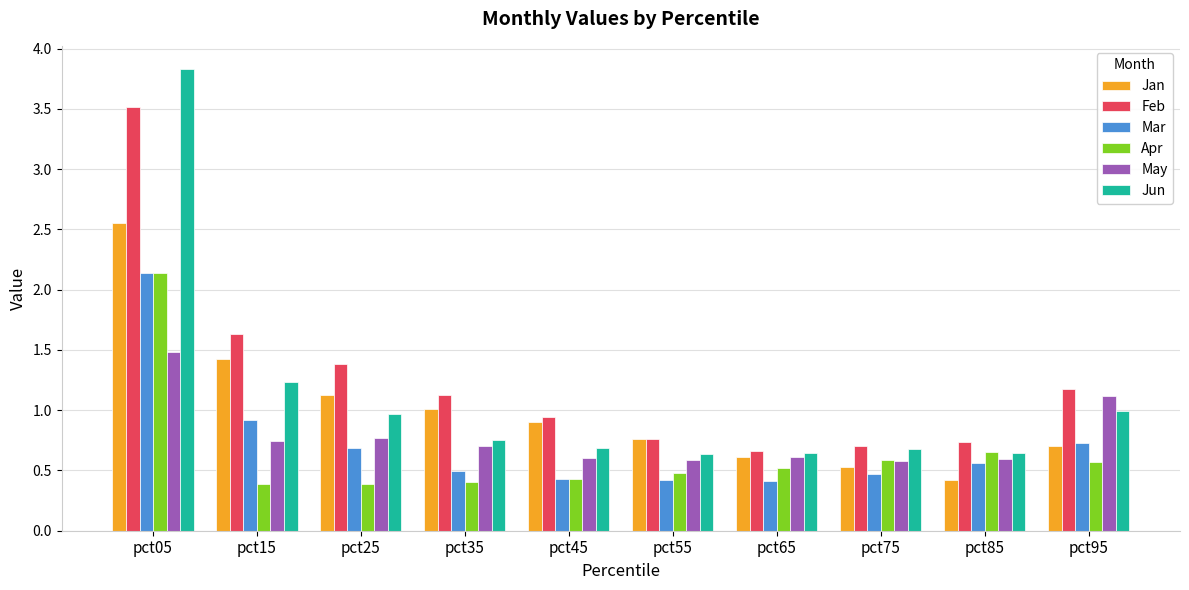

What is the maximum value for Feb?

3.5